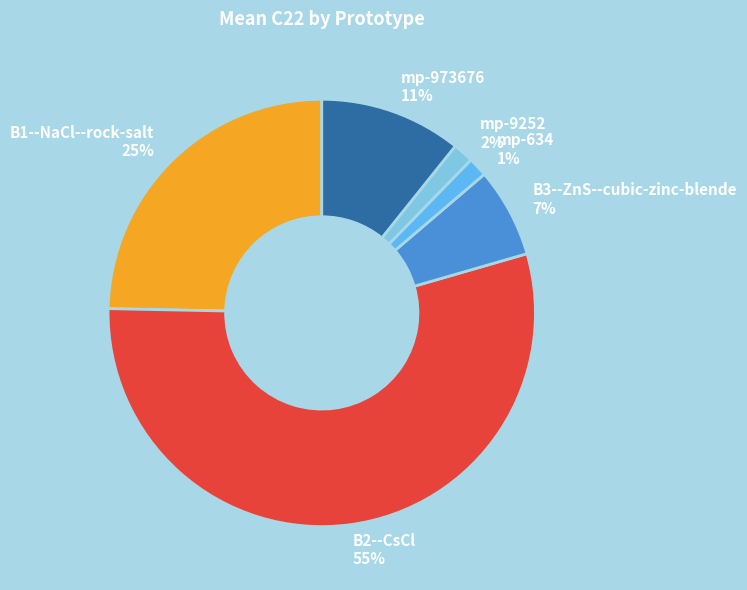

Is the sum of B2--CsCl and B3--ZnS--cubic-zinc-blende greater than half?

Yes